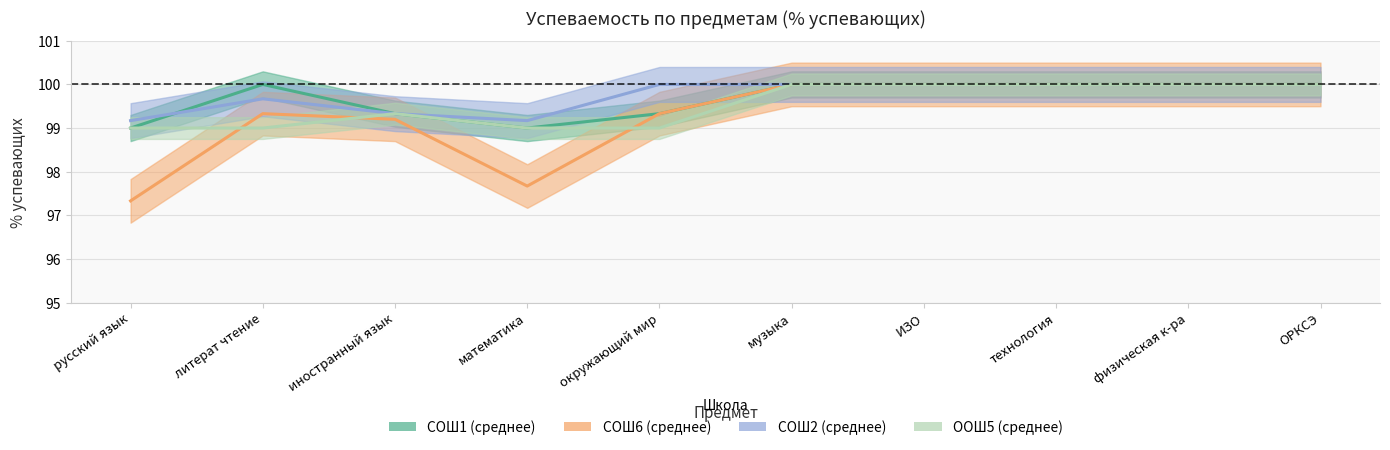

What is the total value across all series at математика?

394.8